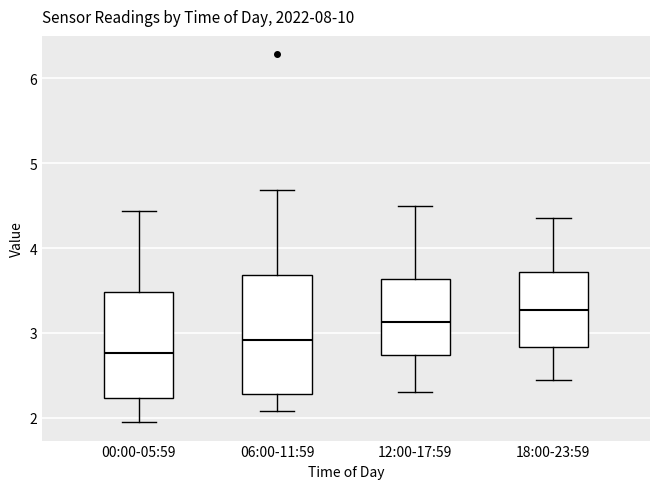

Which box's median line is the lowest?

00:00-05:59